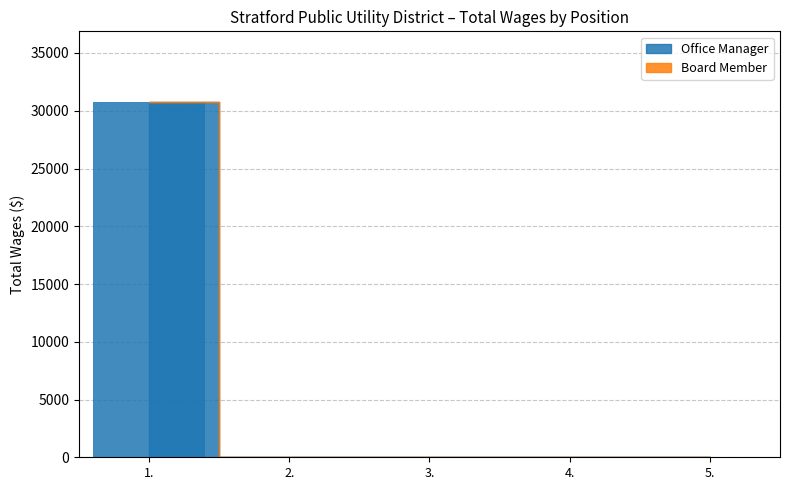

What is the sum of all values?

30729